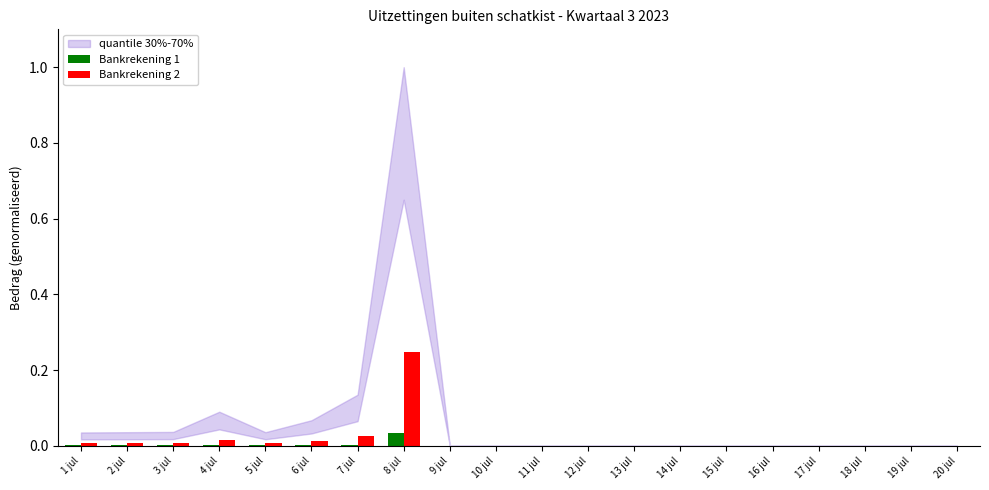

True or false: Bankrekening 2 has a value of 0.0 at 19 jul.

True